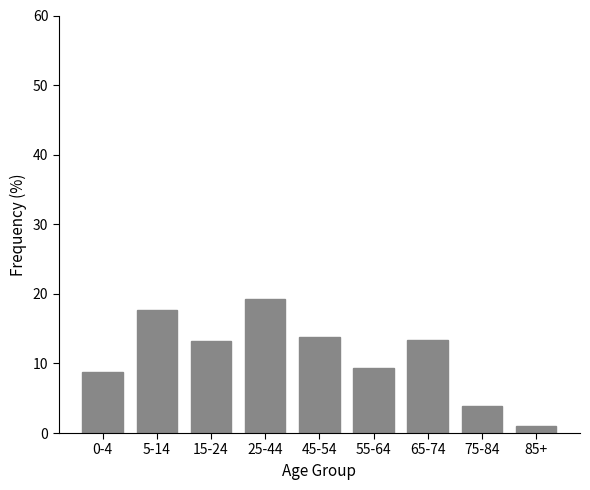

The chart shows a value of 13.2 at 15-24. True or false?

True